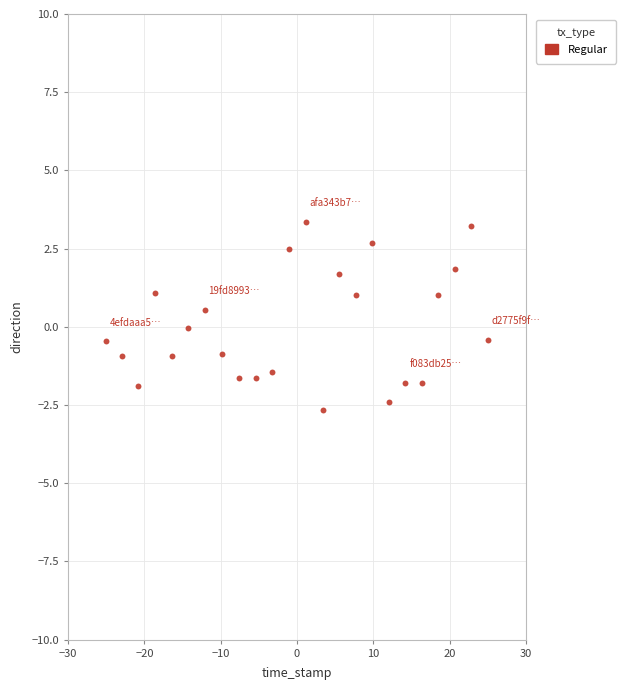

What is the range of X values (max minus min)?

50.0